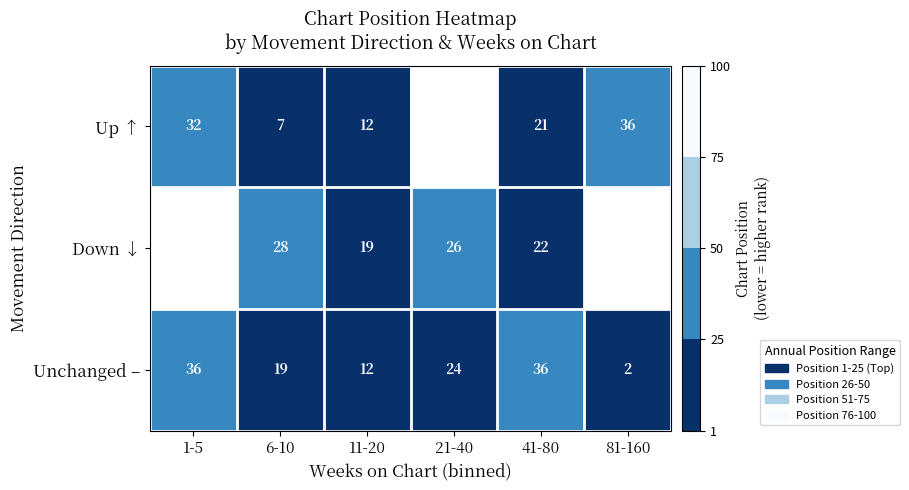

Which has a higher value, 11-20 or 6-10?

11-20